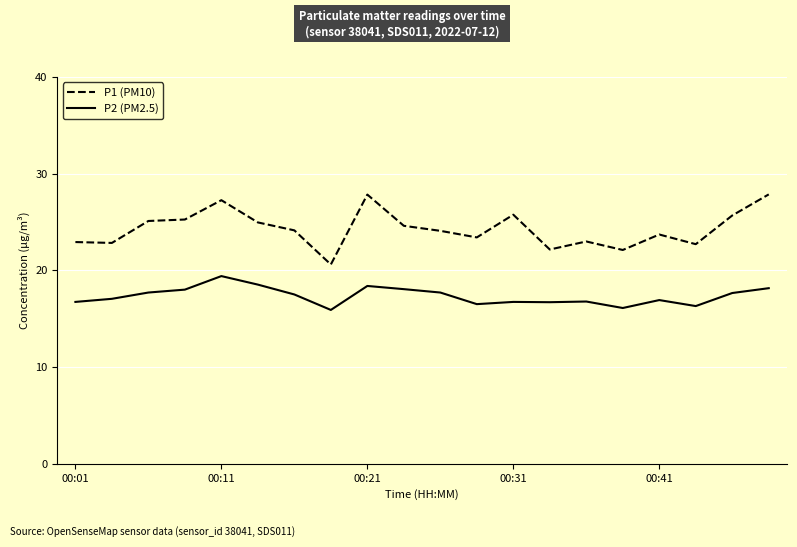

In P2 (PM2.5), how many points are higher than both neighbors (excluding endpoints)?

5